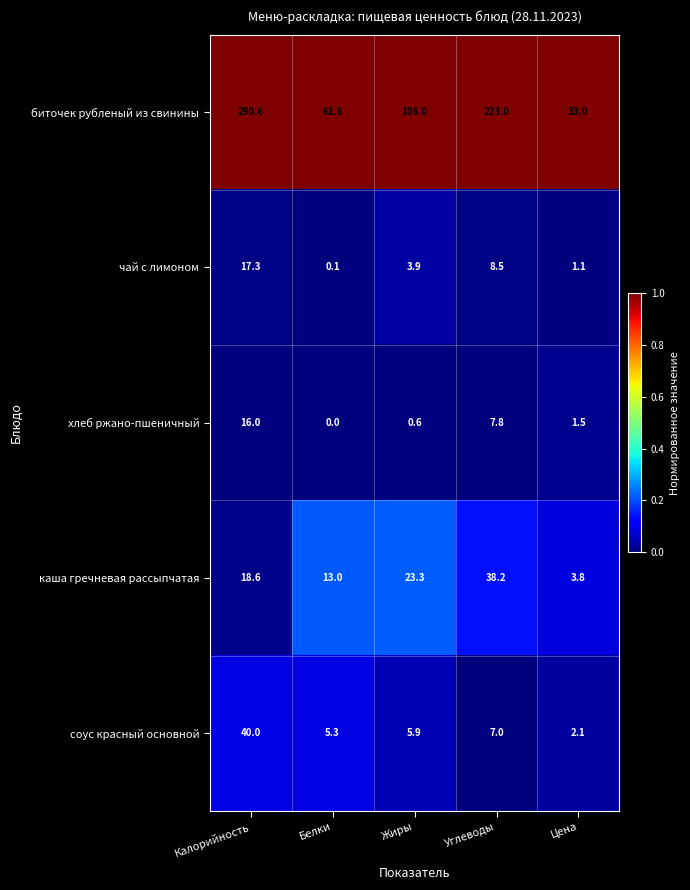

The биточек рубленый из свинины series shows 11.1 at Цена. True or false?

False